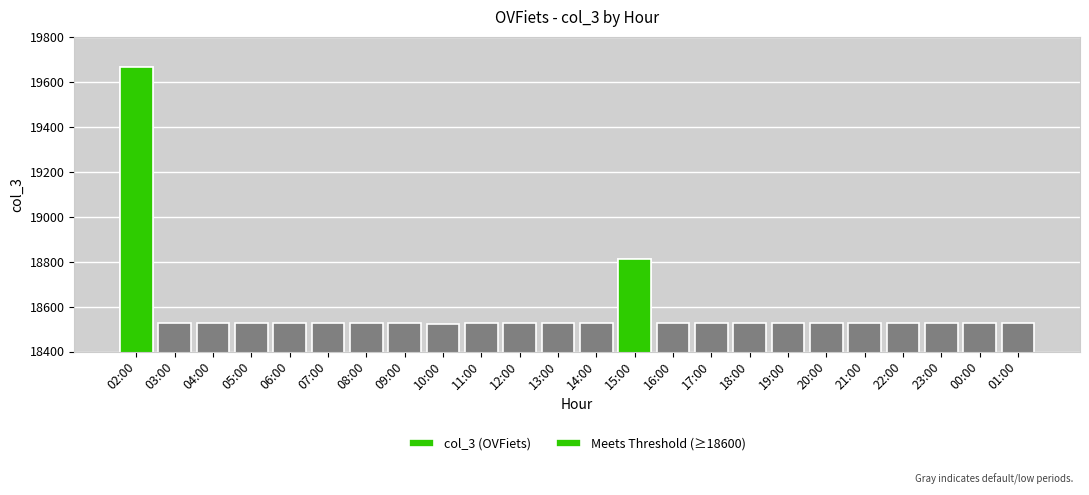

Which series has the largest total across all categories?

col_3 (OVFiets)